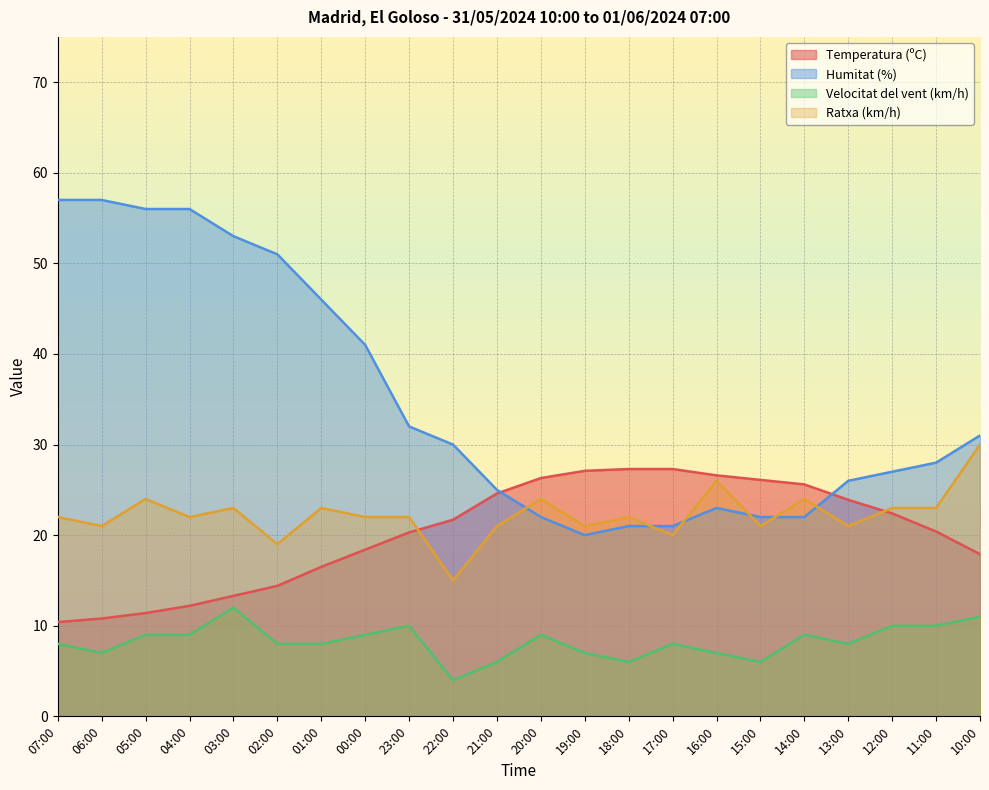

What is the difference between the maximum and minimum values in the Temperatura (ºC) series?

16.9